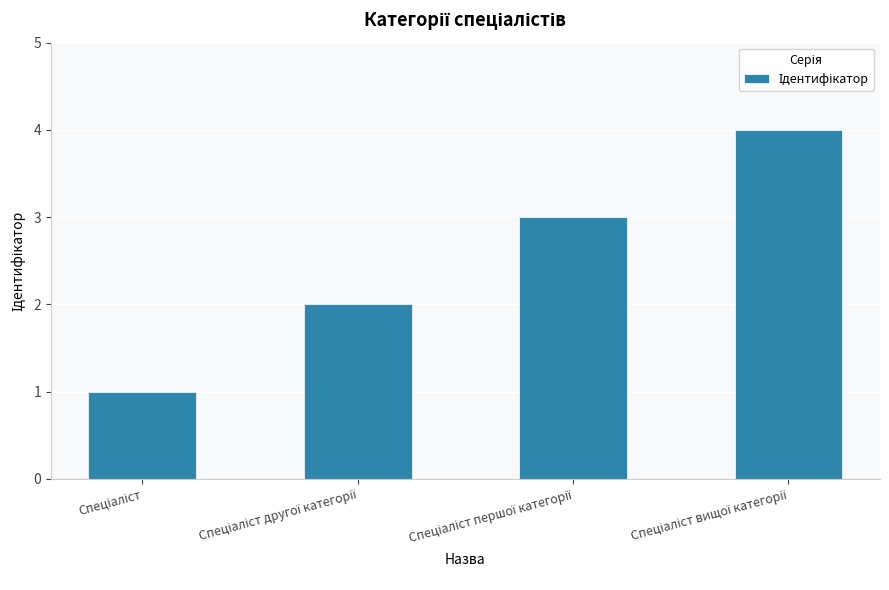

What is the minimum value shown in the chart?

1